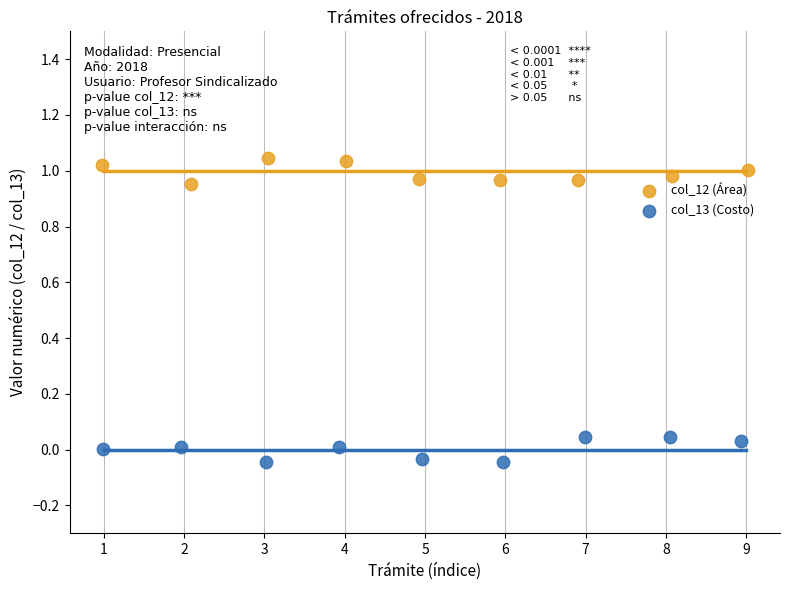

Which series reaches the minimum Y coordinate?

col_13 (Costo)